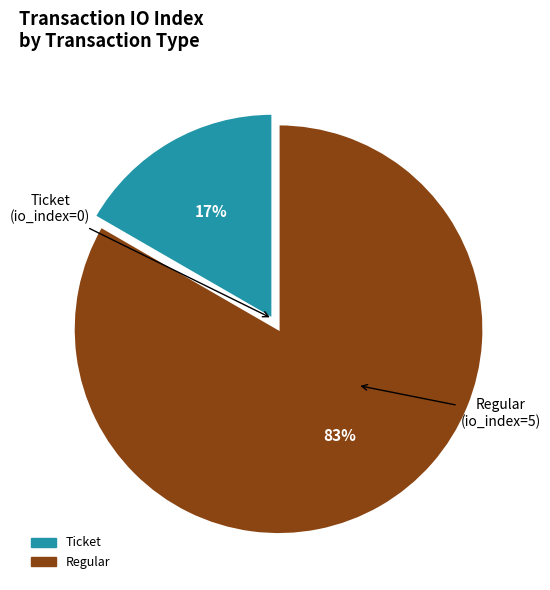

Do Ticket and Regular together represent more than half of the pie?

Yes